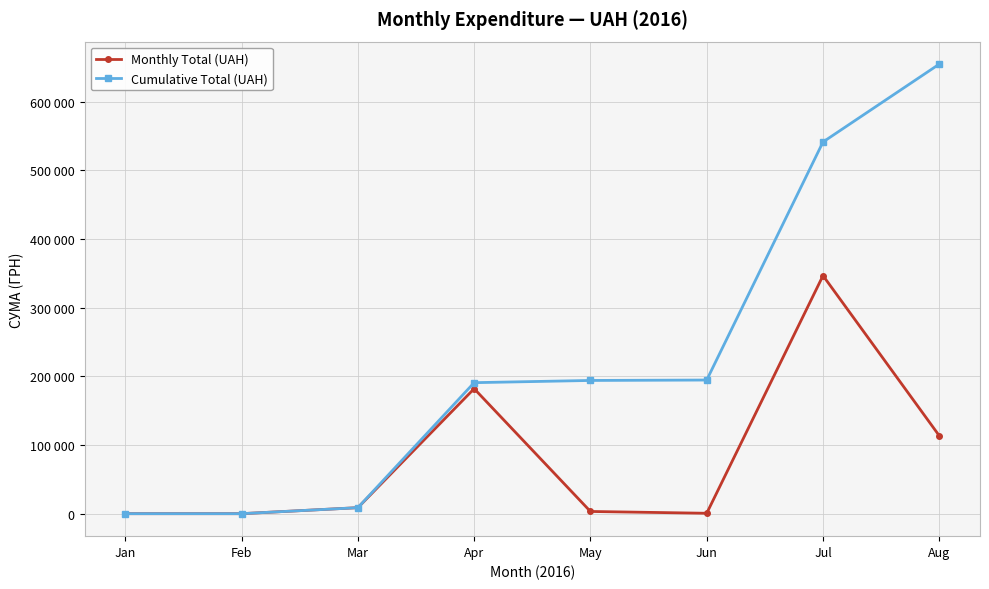

Is this an area chart (filled region under the line)?

No